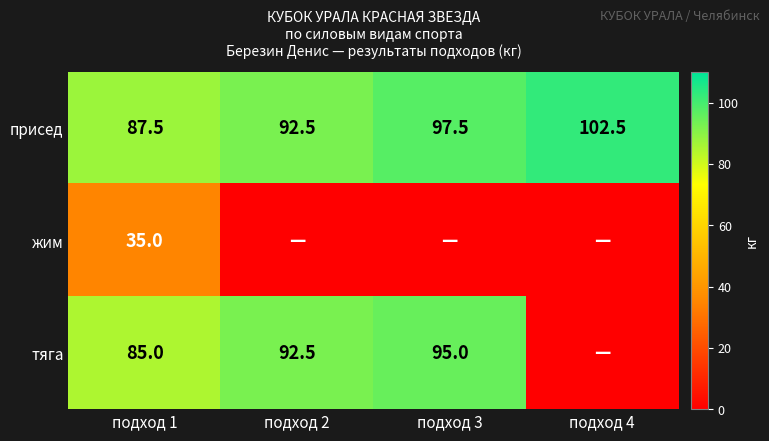

The value of тяга at подход 2 is 139.7. True or false?

False